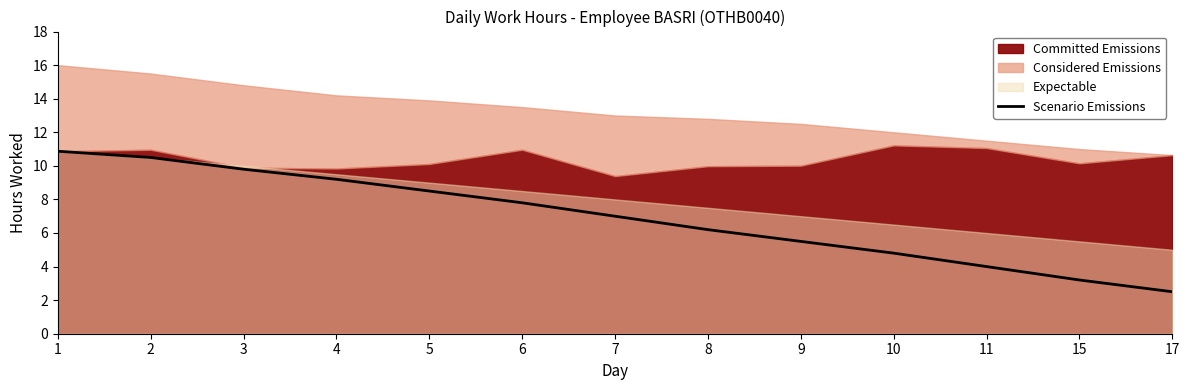

Which has a higher value, 3 or 8?

3